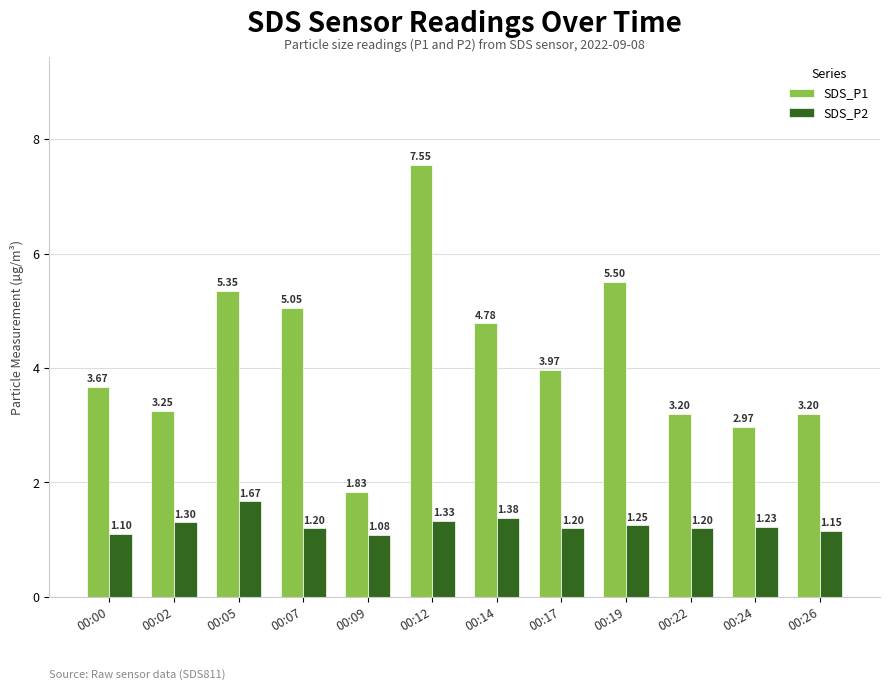

Rank the series by their average value, from lowest to highest.

SDS_P2, SDS_P1